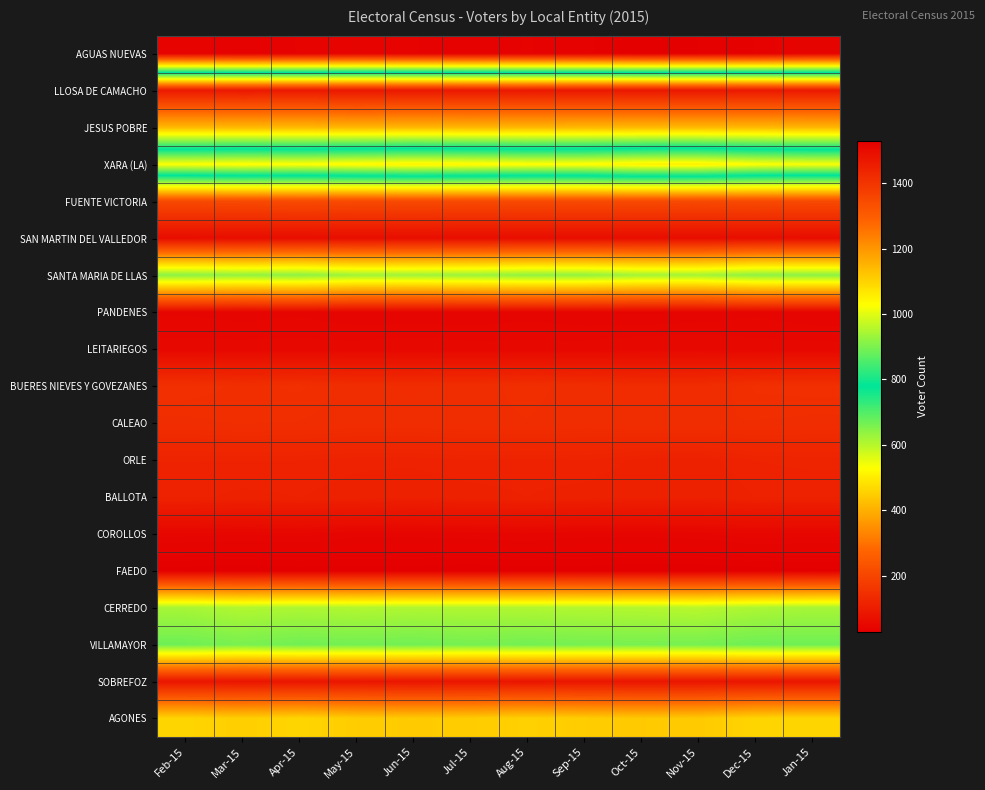

What is the difference between the highest and lowest values at Nov-15?

1497